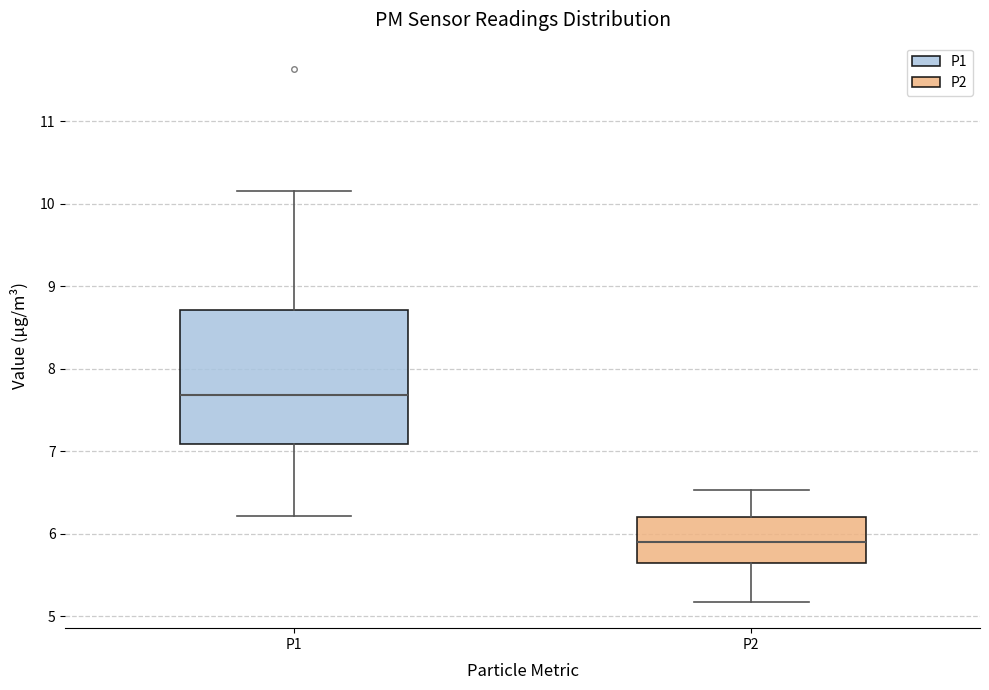

Reading left to right, transcribe this box plot: for each box, give where its median line is, the range the box spans, and where its two whiskers end, as read against the y-axis. The values are not printed on the chart, so give them approximately, as read against the axis.

P1: median 7.7, box 7.1 to 8.7, whiskers 6.2 to 10.2
P2: median 5.9, box 5.6 to 6.2, whiskers 5.2 to 6.5